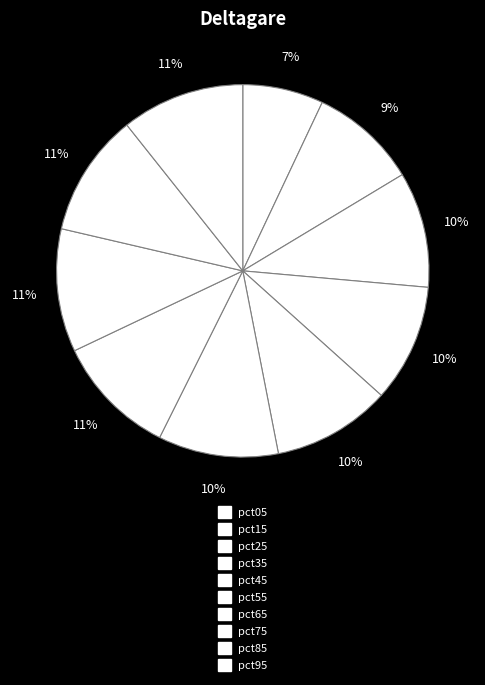

To the nearest percent, what is the combined percentage of pct25 and pct05?

17%